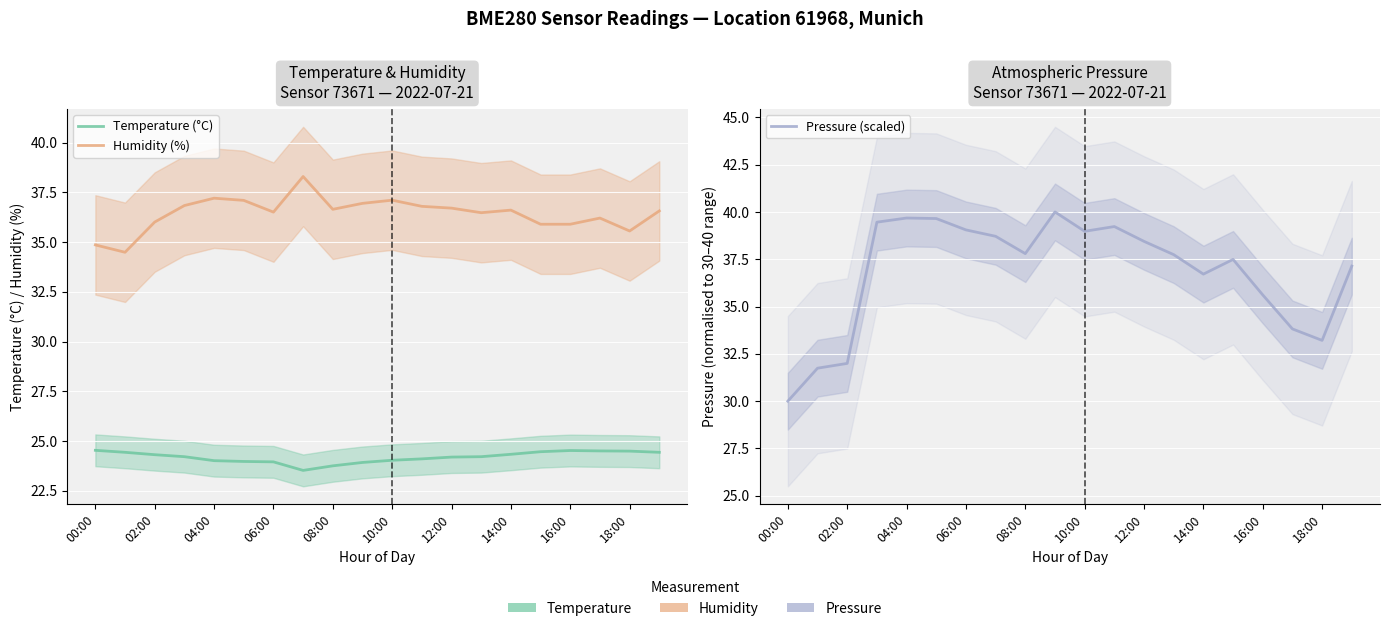

True or false: Pressure (scaled) and Temperature (°C) intersect in this chart.

False